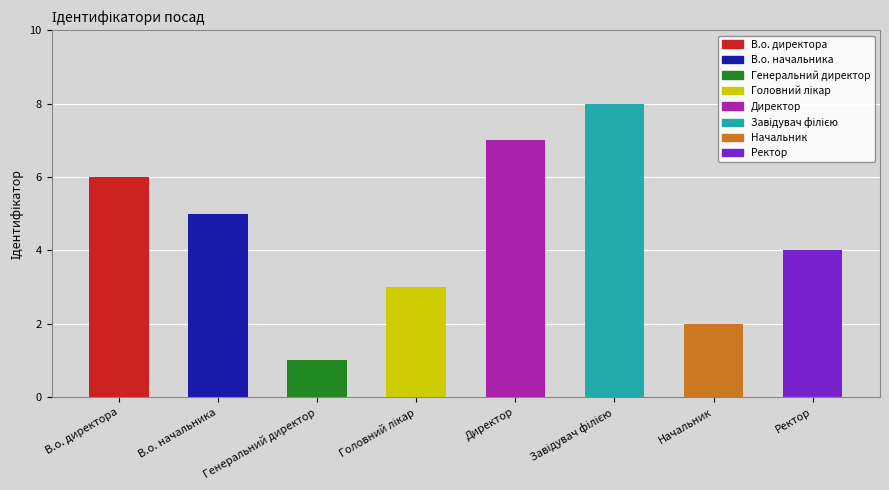

True or false: the data shows 6 at Ректор.

False